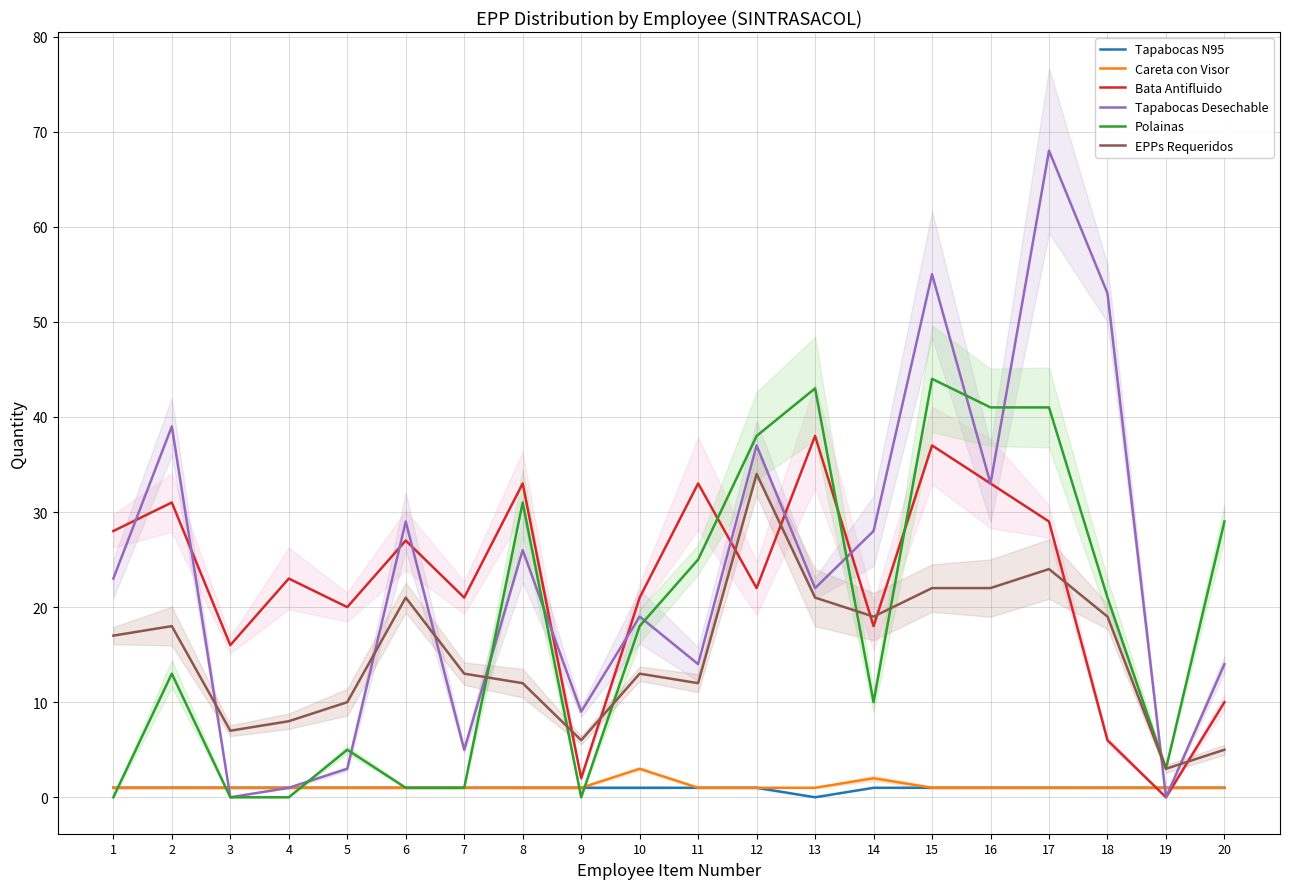

The EPPs Requeridos series shows 30 at 1. True or false?

False